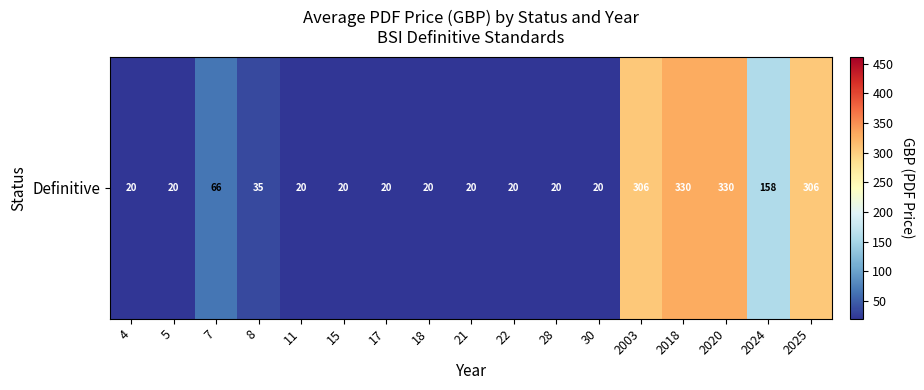

Which has a higher value, 22 or 18?

22